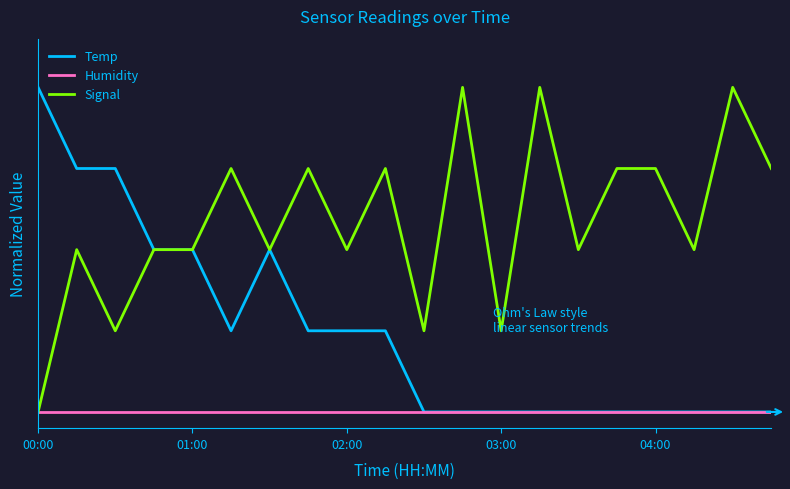

What are all the series names shown in the legend?

Temp, Humidity, Signal